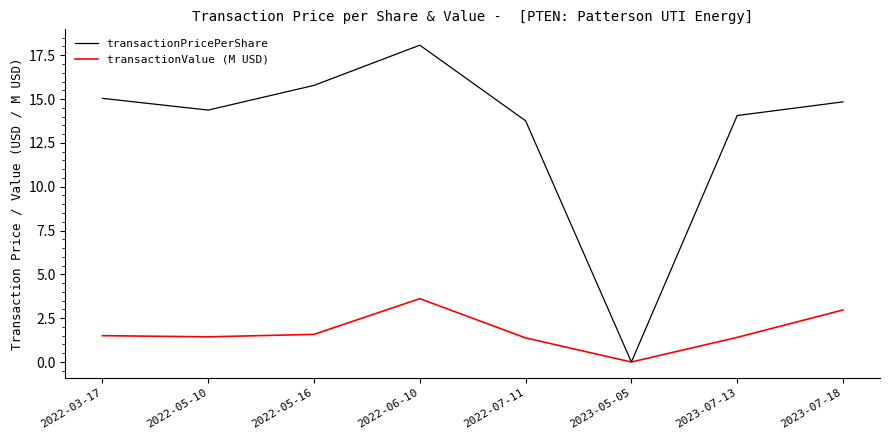

Is this an area chart (filled region under the line)?

No